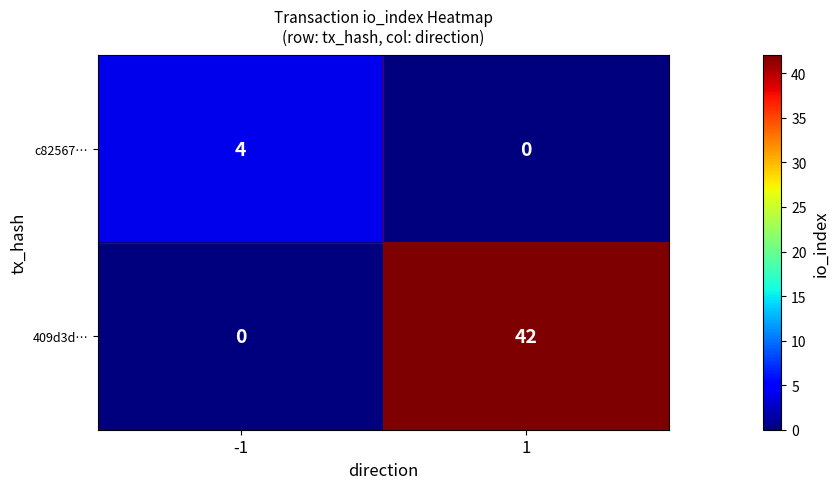

Reading right to left, extract all data points from this chart.

c82567…: 1=0	-1=4
409d3d…: 1=42	-1=0